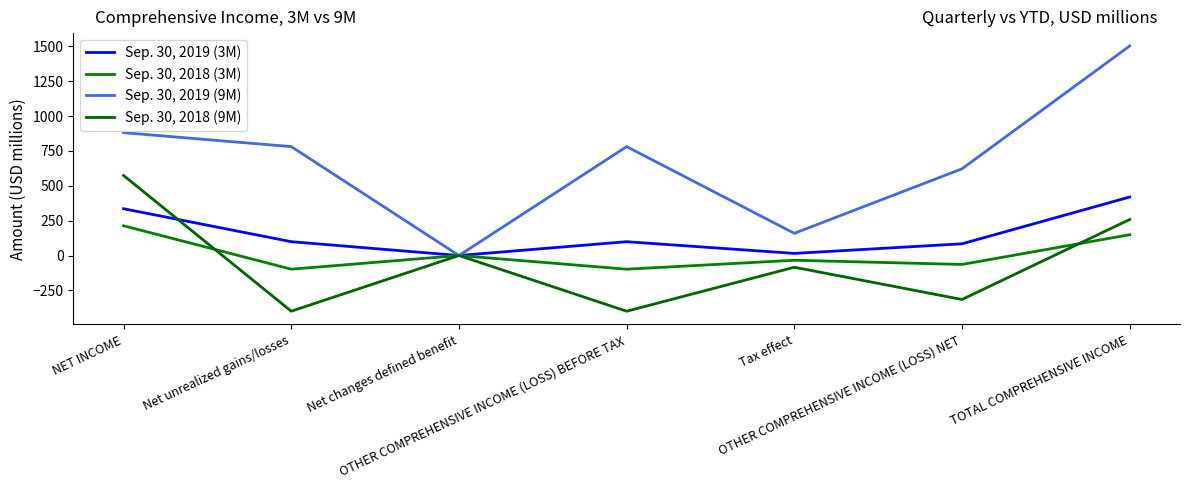

Is this an area chart (filled region under the line)?

No